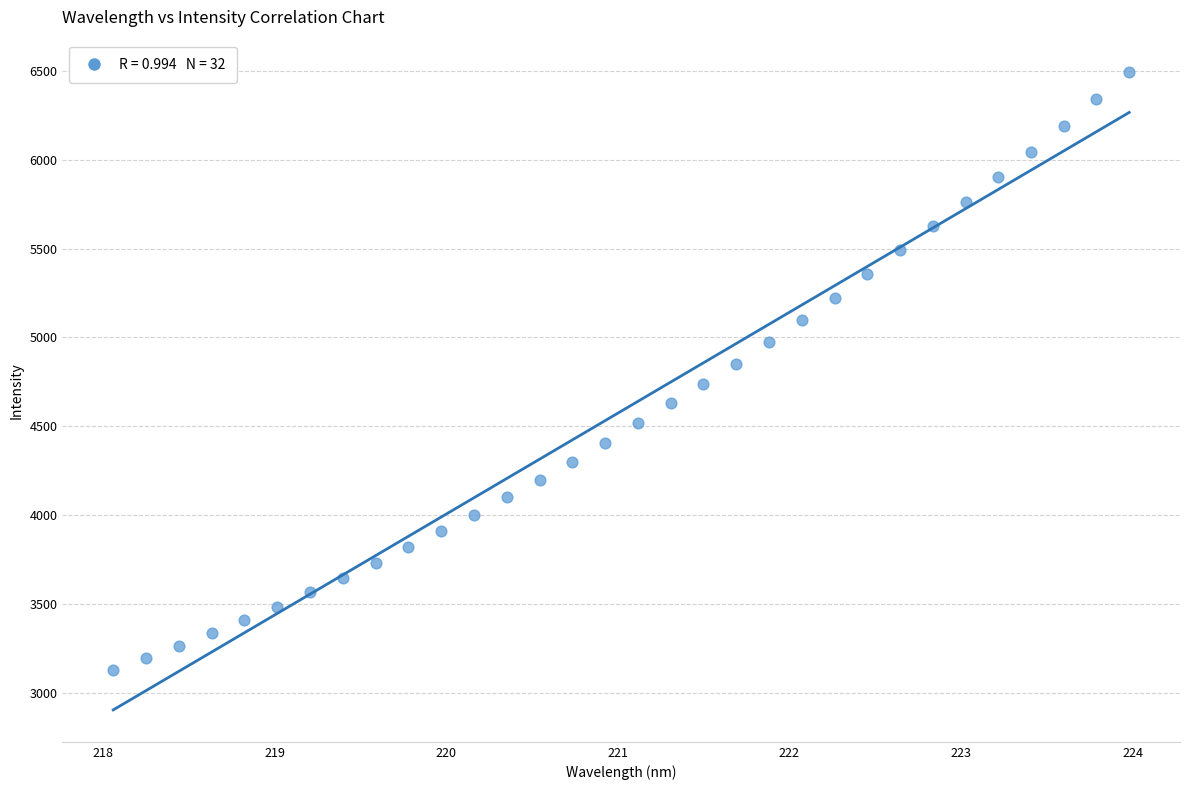

What is the range of Y values (max minus min)?

3364.6